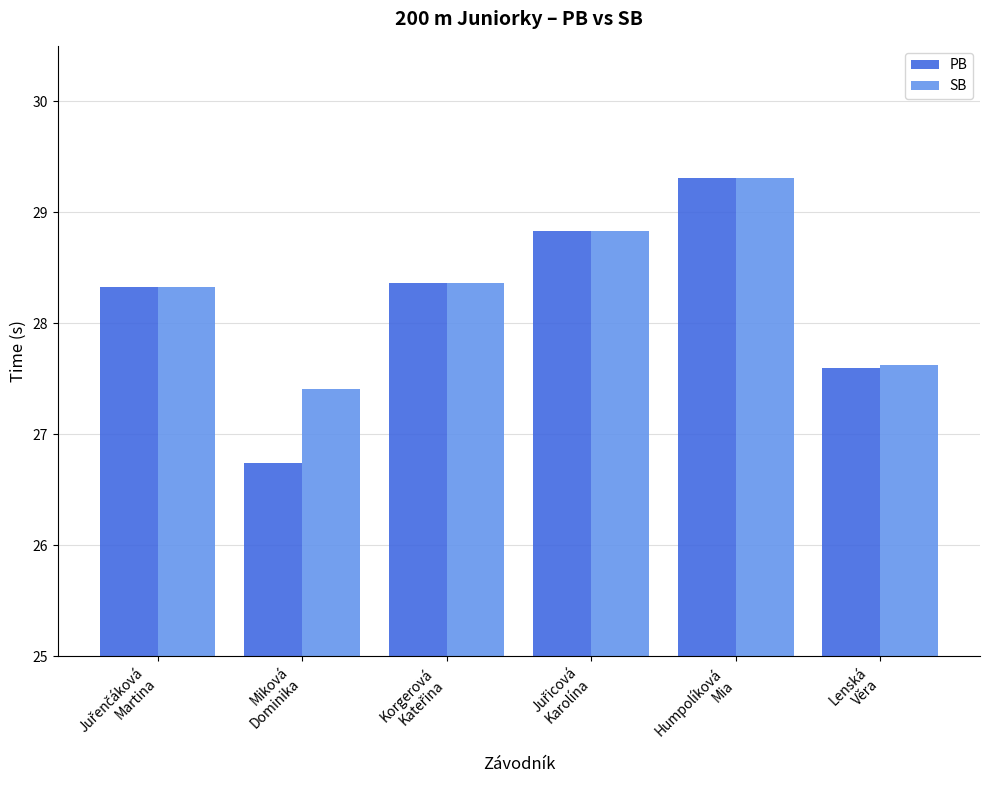

Reading right to left, what are all the values shown in this chart?

PB: 27.6	29.3	28.8	28.4	26.7	28.3
SB: 27.6	29.3	28.8	28.4	27.4	28.3